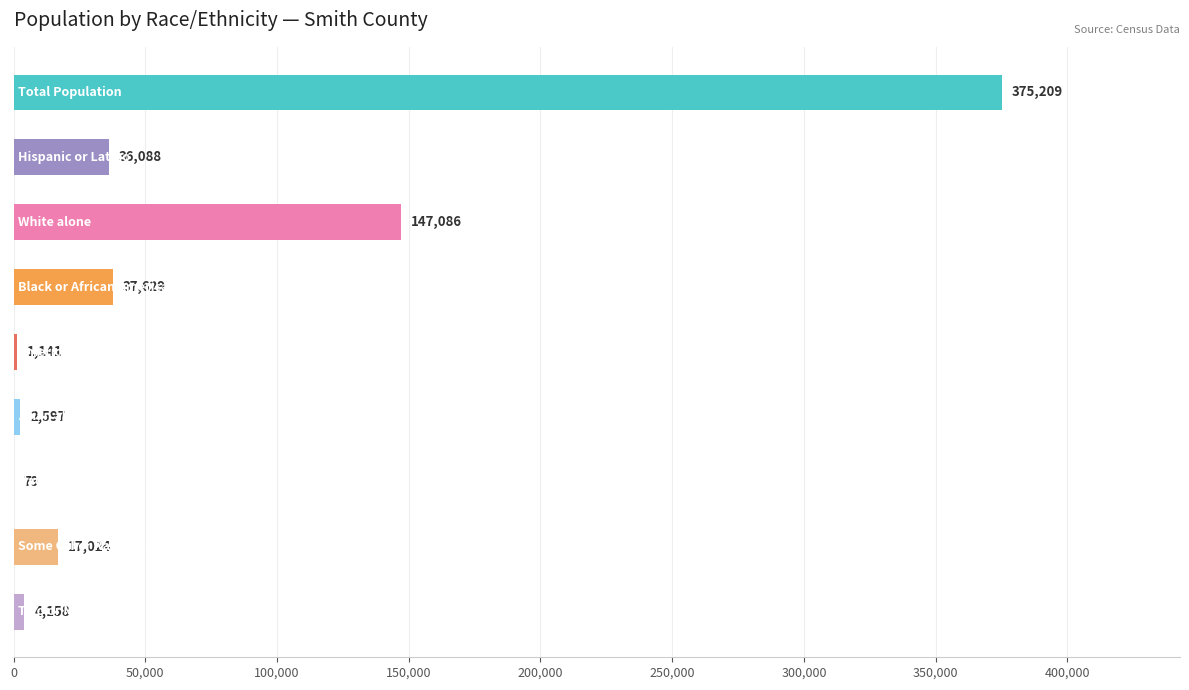

What is the sum of all values?

621011